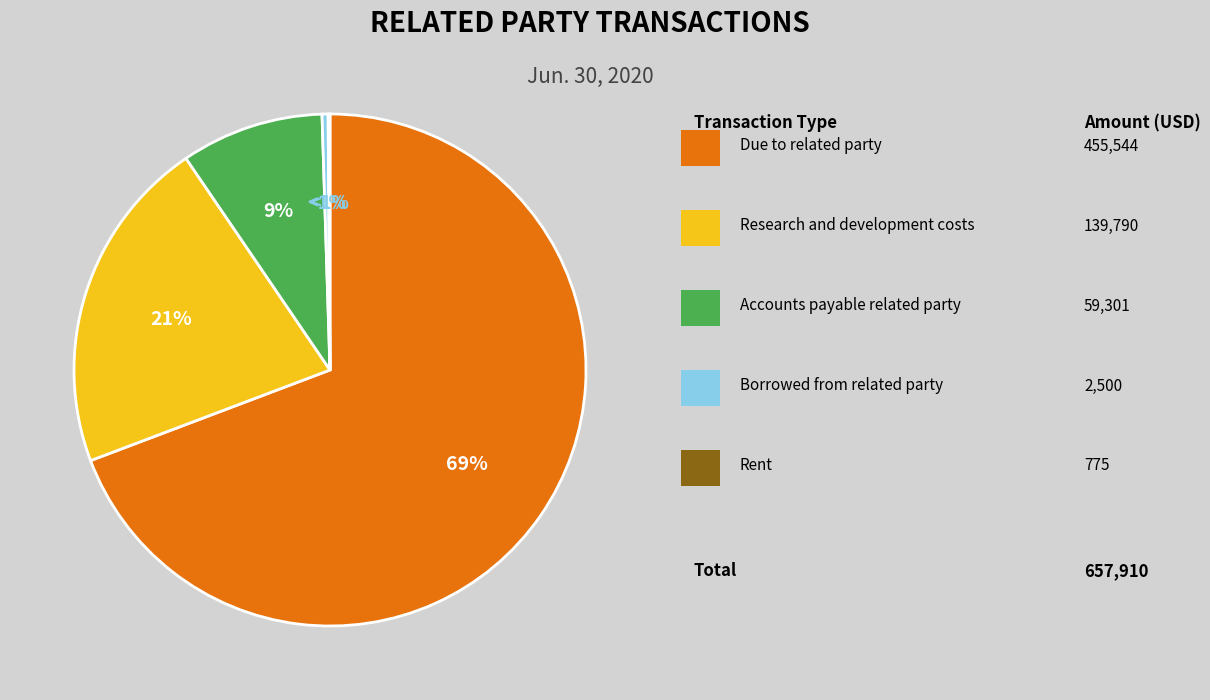

What is the majority slice?

Due to related party